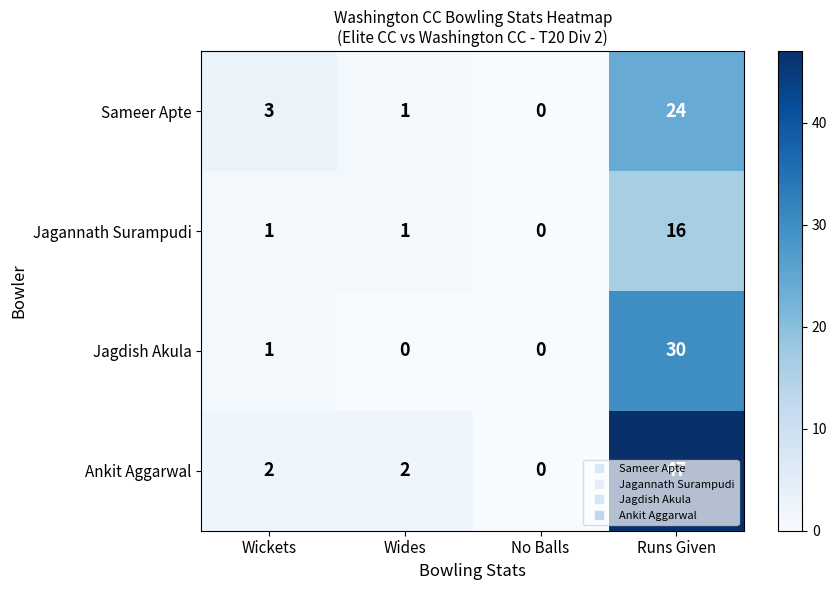

Which series has the largest total across all categories?

Ankit Aggarwal